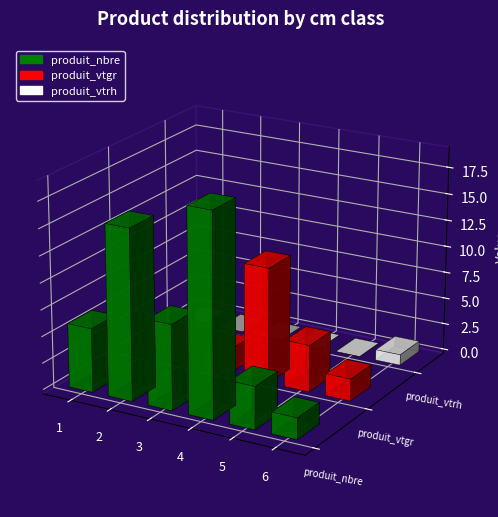

Where does the produit_vtgr series first go above 2?

2